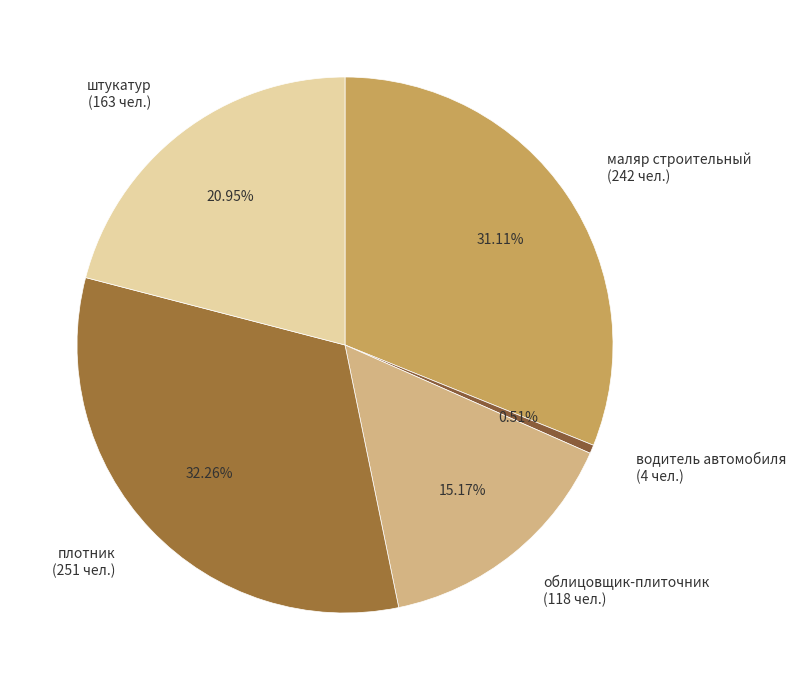

Which has a higher value, штукатур or плотник?

плотник